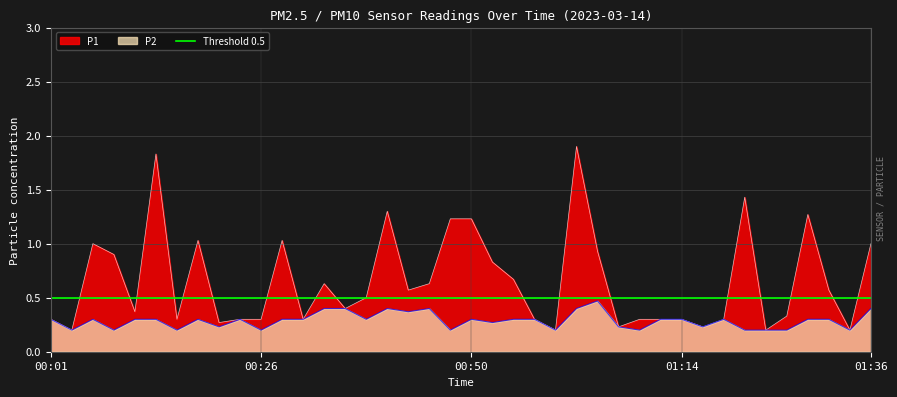

What is the sum of all P1 values?

26.1